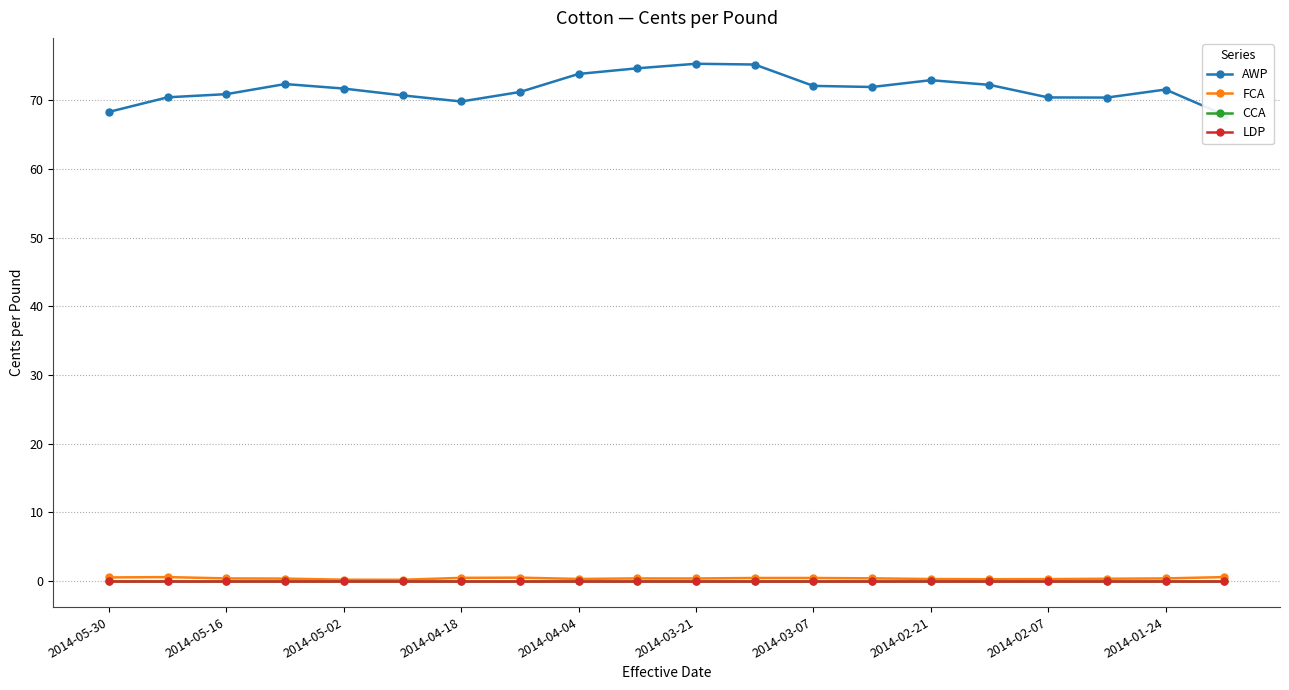

True or false: CCA and FCA cross at least once.

False